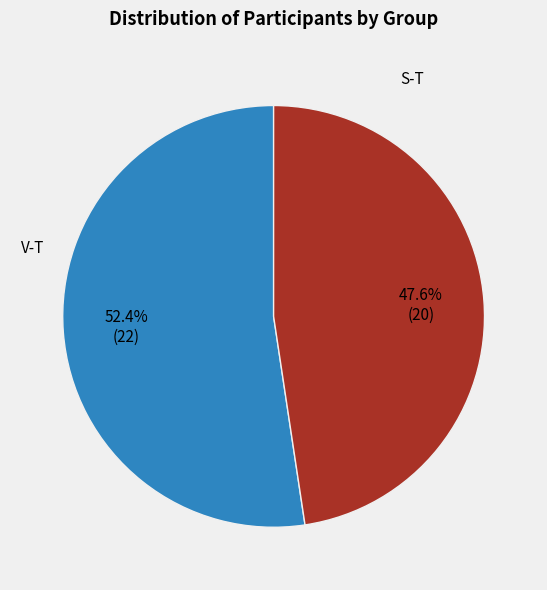

How many segments does this pie chart have?

2